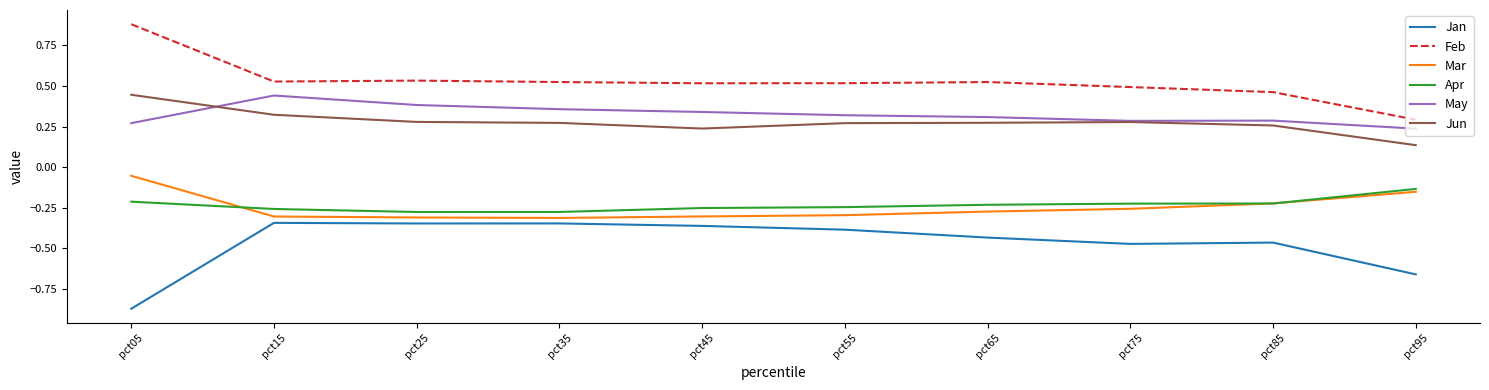

At which category does the chart reach its minimum across all series?

pct05